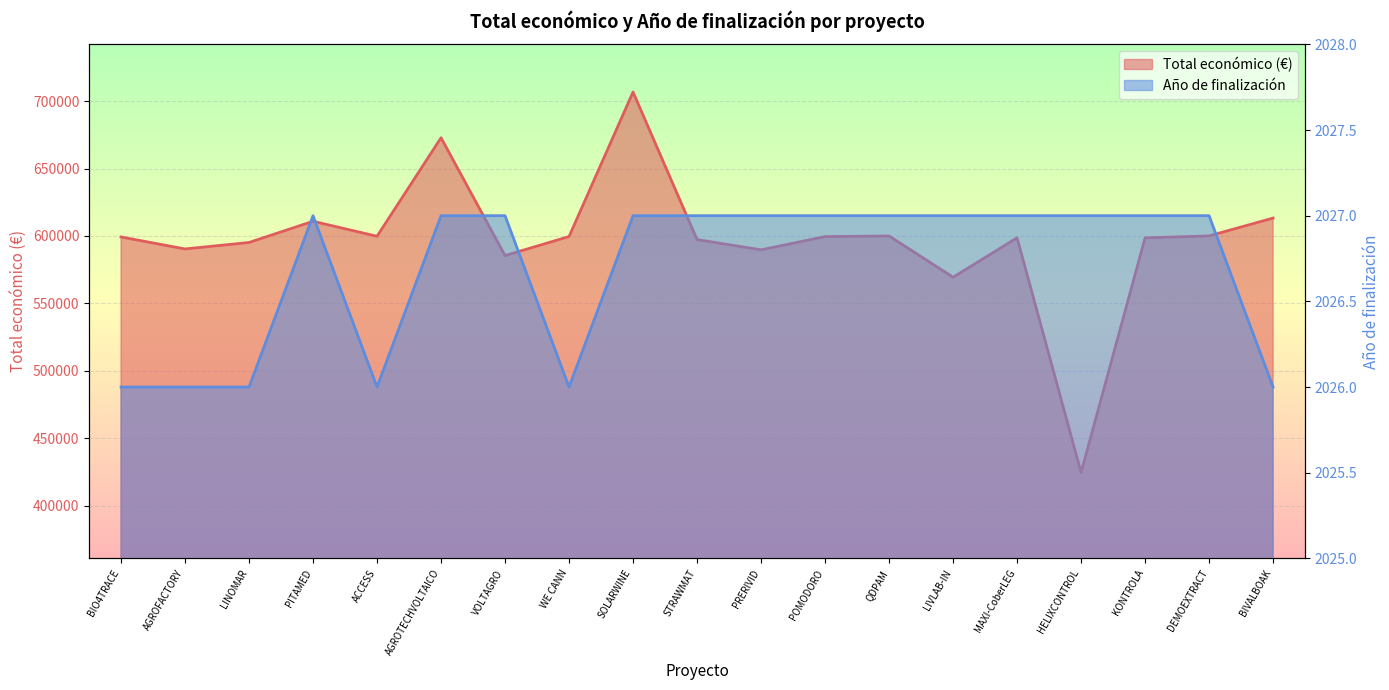

The Total económico (€) line series shows 179856 at KONTROLA. True or false?

False